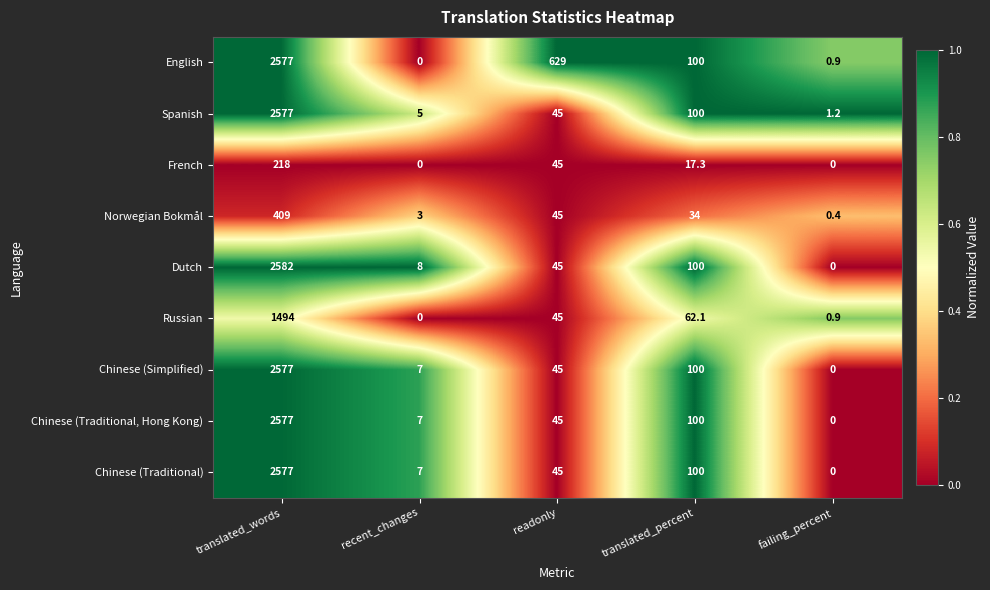

What is the greatest value displayed?

2582.0